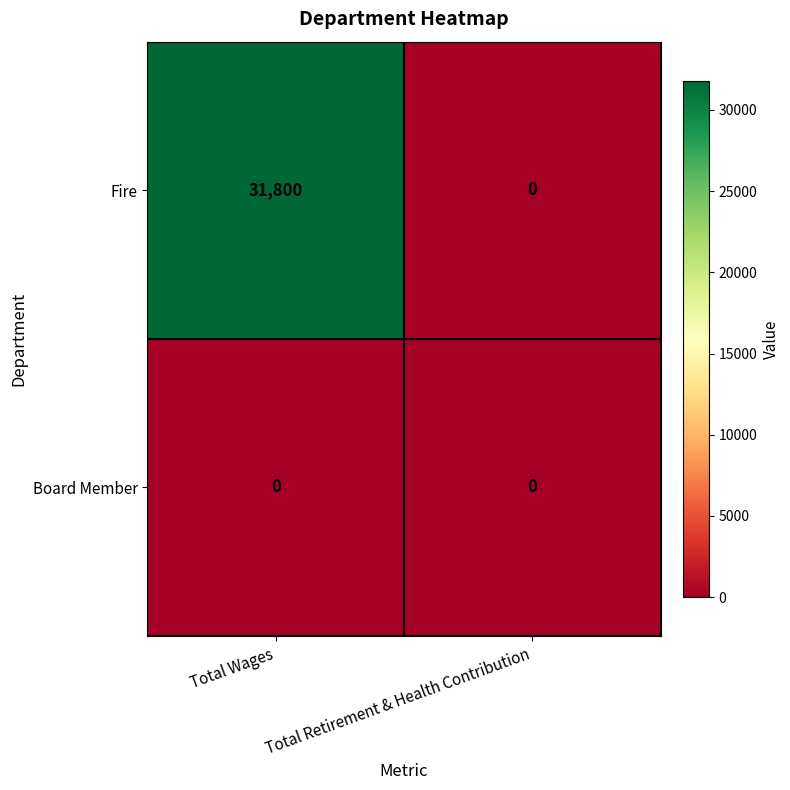

Which series has the widest spread of values?

Fire